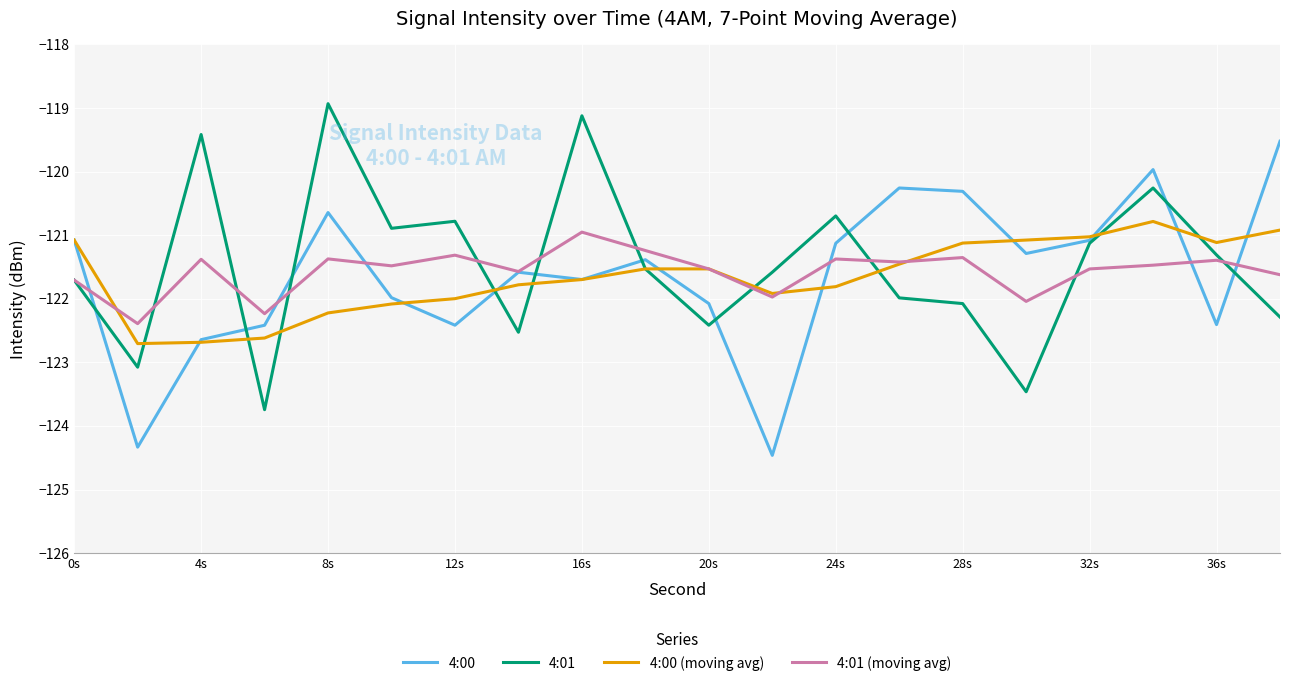

What is the lowest value of the 4:00 series?

-124.5